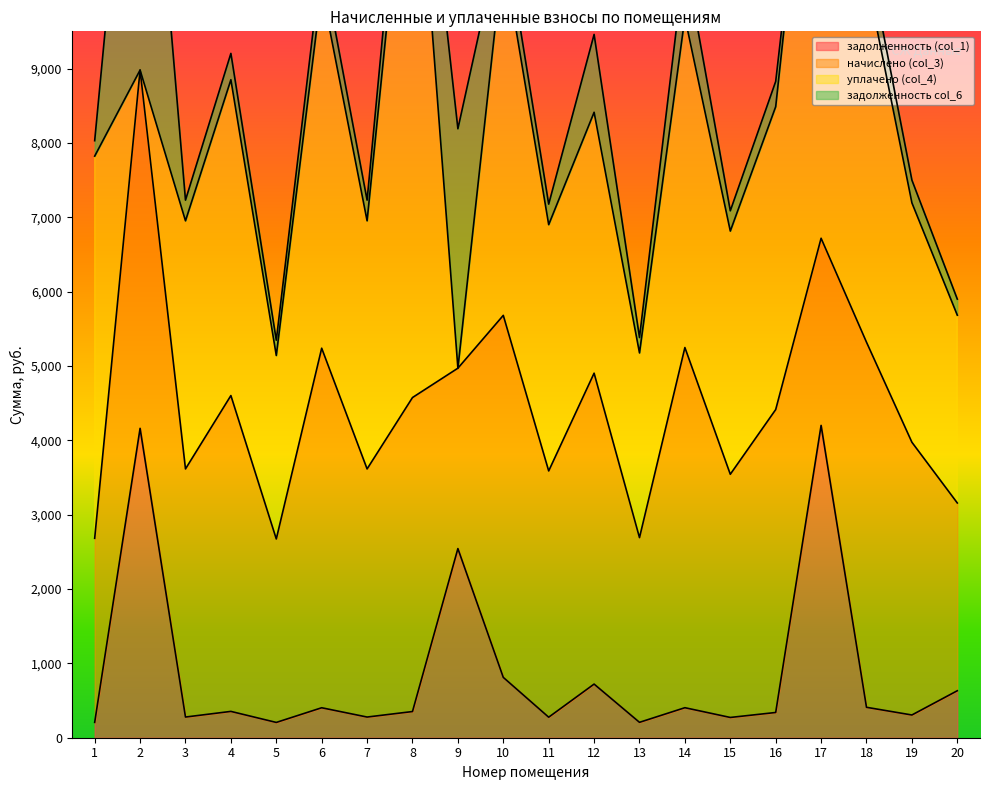

Rank the series by their maximum value, from lowest to highest.

задолженность (col_1), начислено (col_3), задолженность col_6, уплачено (col_4)